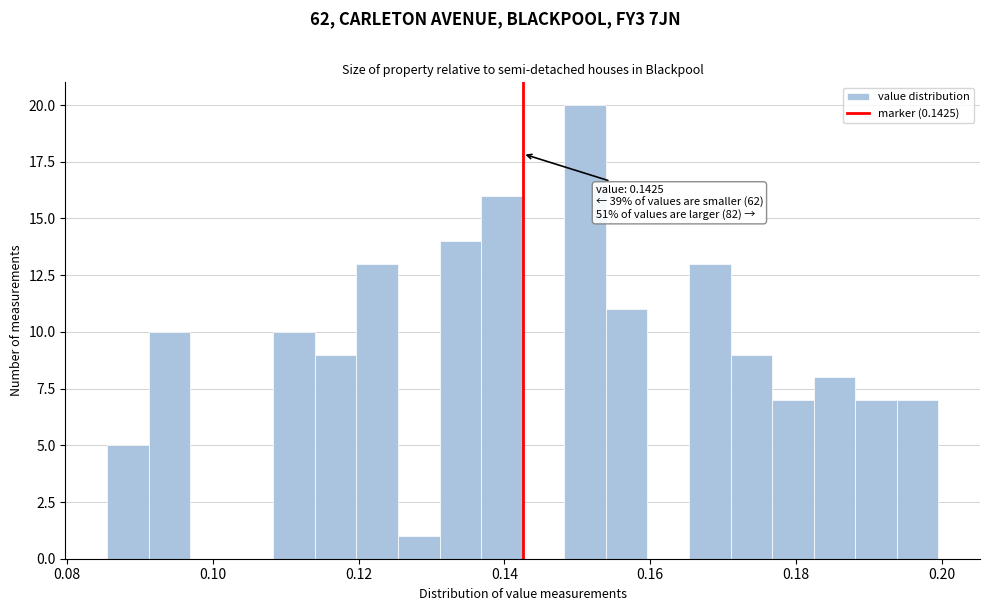

Read against the x-axis, roughly where is the centre of the tallest bar?

0.152